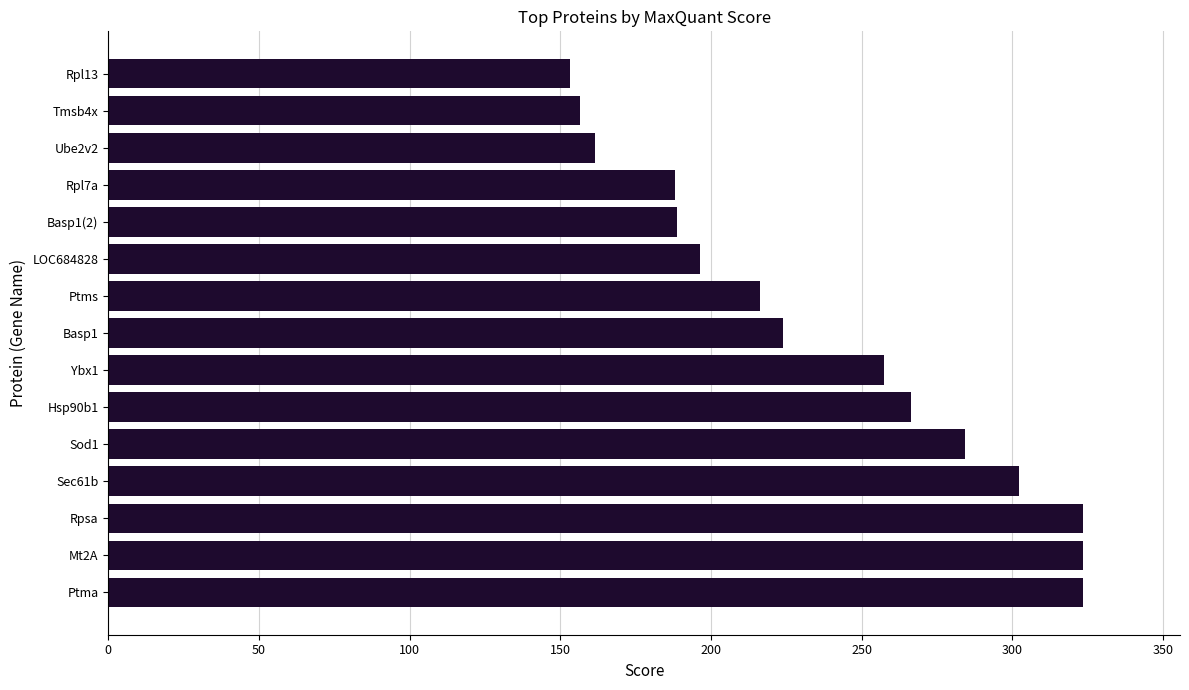

What is the difference between the second highest and second lowest values?

166.7